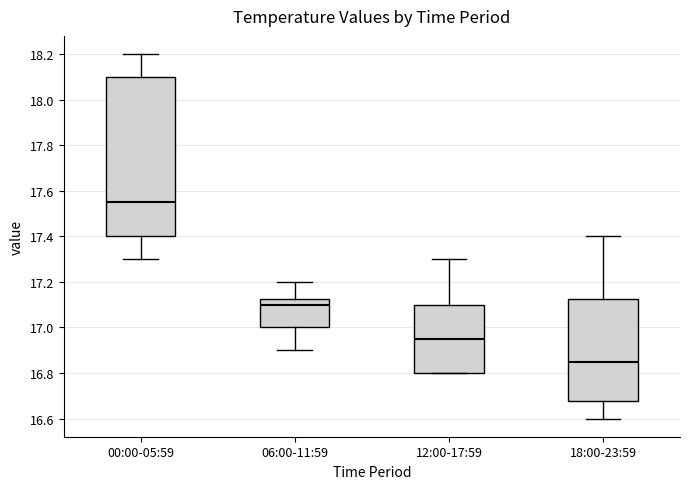

Which box is the tallest, from its lower edge to its upper edge?

00:00-05:59